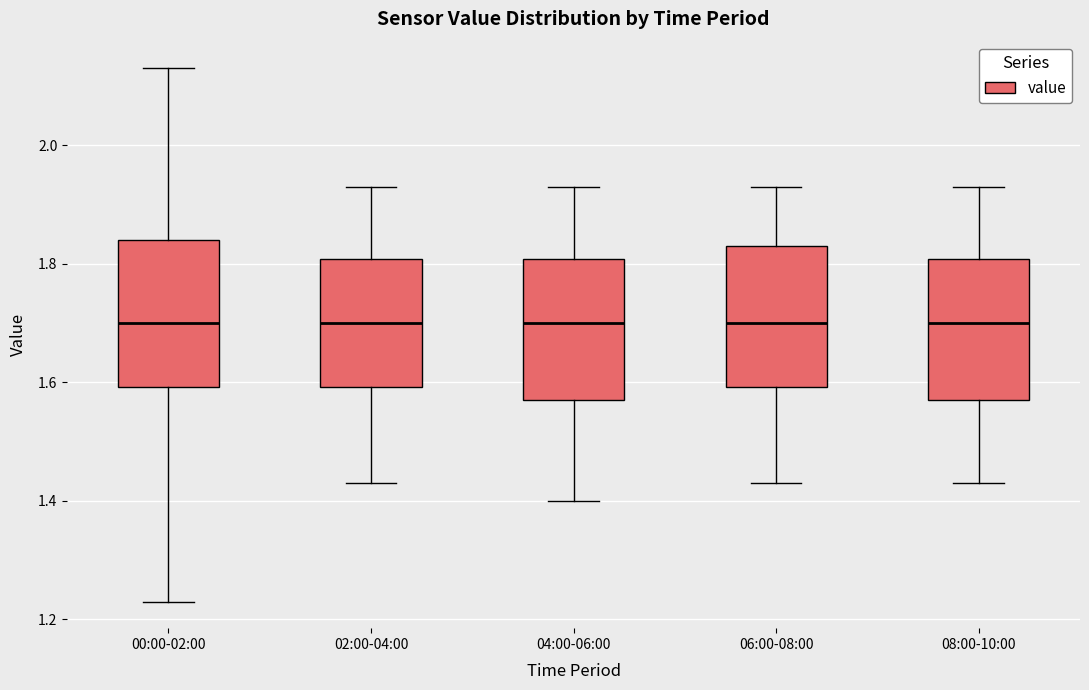

Reading left to right, read every box against the y-axis: the position of its median line, the range the box covers, and the ends of its whiskers. The values are not printed on the chart, so give them approximately, as read against the axis.

00:00-02:00: median 1.70, box 1.60 to 1.84, whiskers 1.24 to 2.14
02:00-04:00: median 1.70, box 1.60 to 1.80, whiskers 1.44 to 1.94
04:00-06:00: median 1.70, box 1.58 to 1.80, whiskers 1.40 to 1.94
06:00-08:00: median 1.70, box 1.60 to 1.84, whiskers 1.44 to 1.94
08:00-10:00: median 1.70, box 1.58 to 1.80, whiskers 1.44 to 1.94